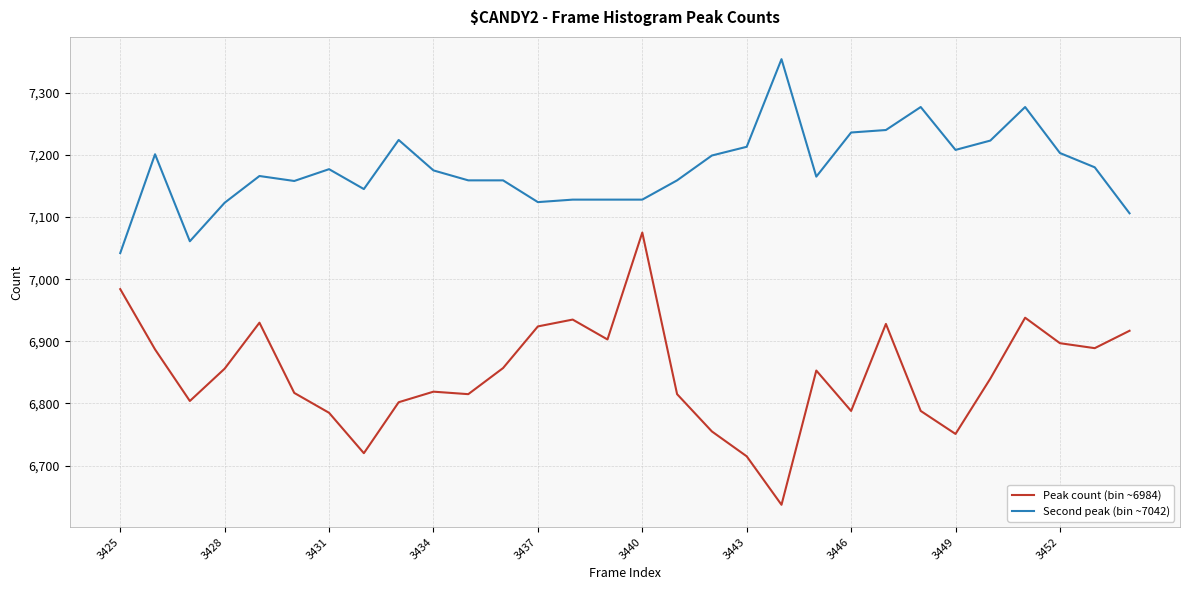

Rank the series by their maximum value, from highest to lowest.

Second peak (bin ~7042), Peak count (bin ~6984)